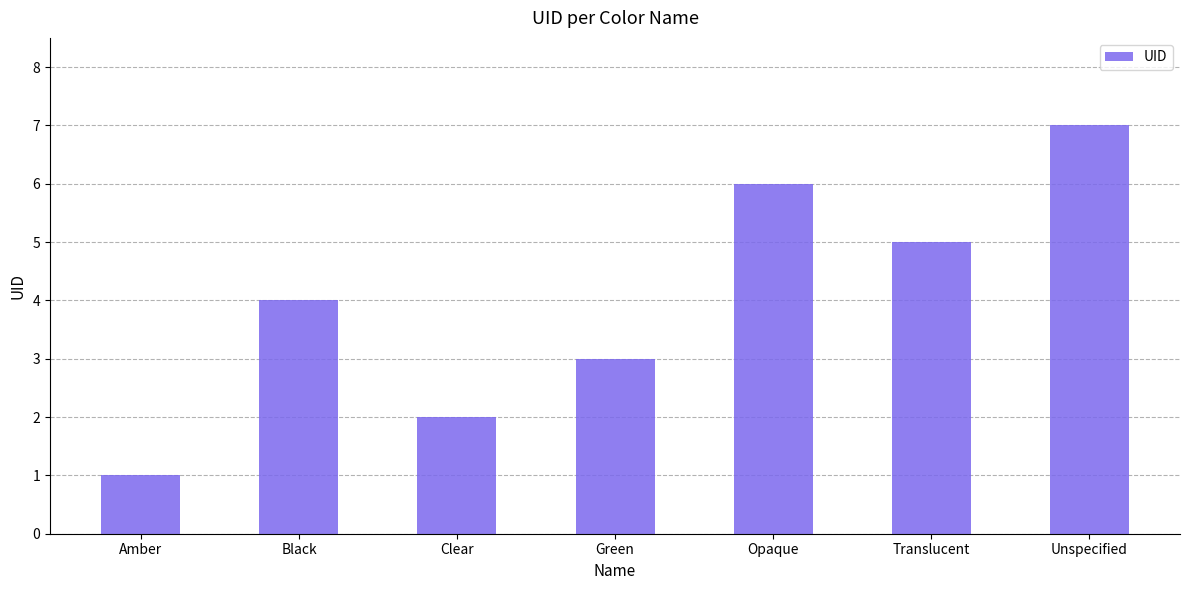

The chart shows a value of 1 at Clear. True or false?

False